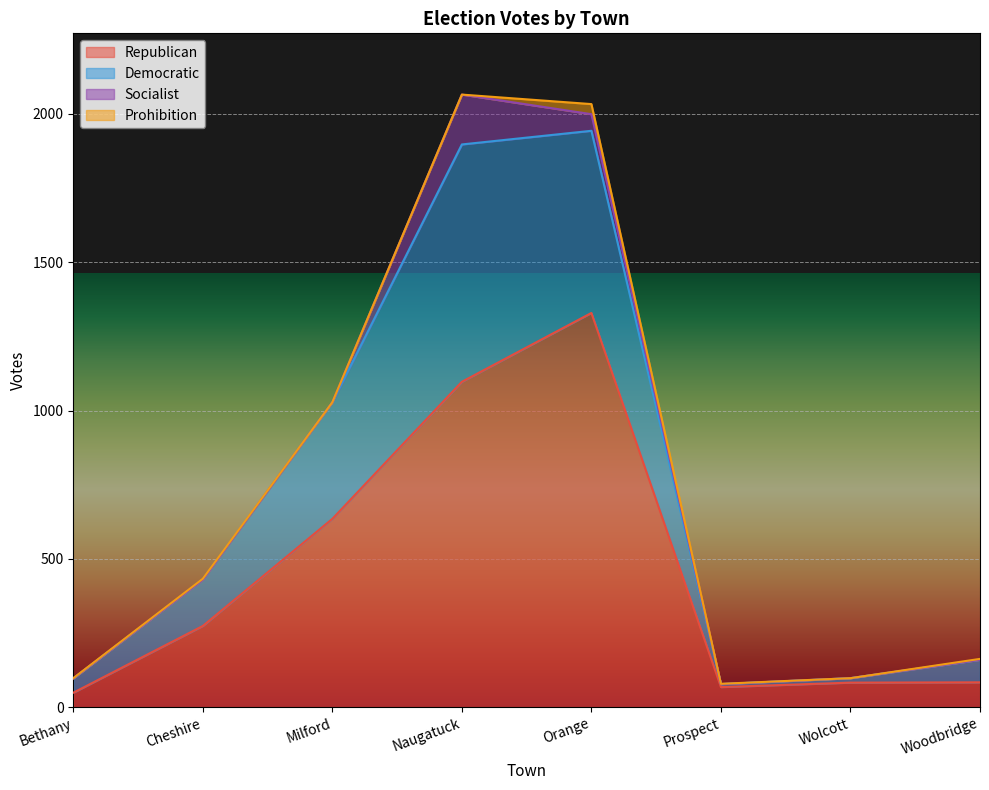

At which label is Republican closest to 689?

Milford